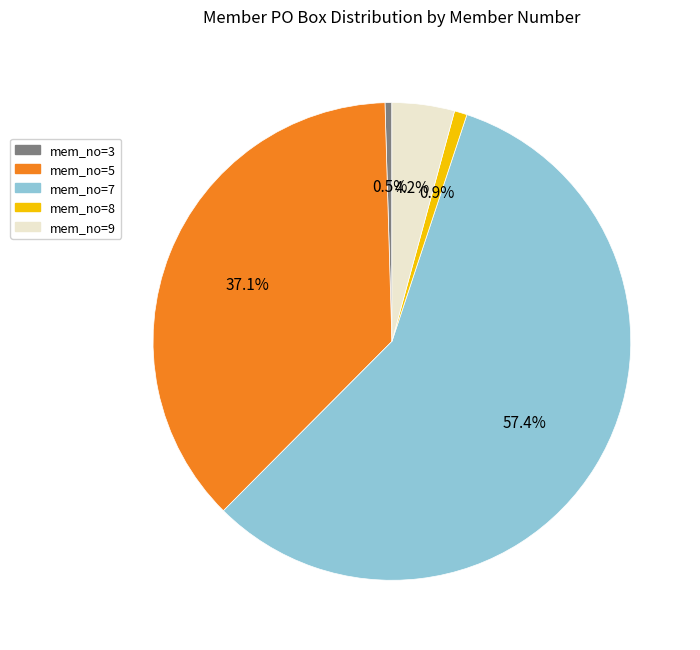

Which slice is the largest?

mem_no=7